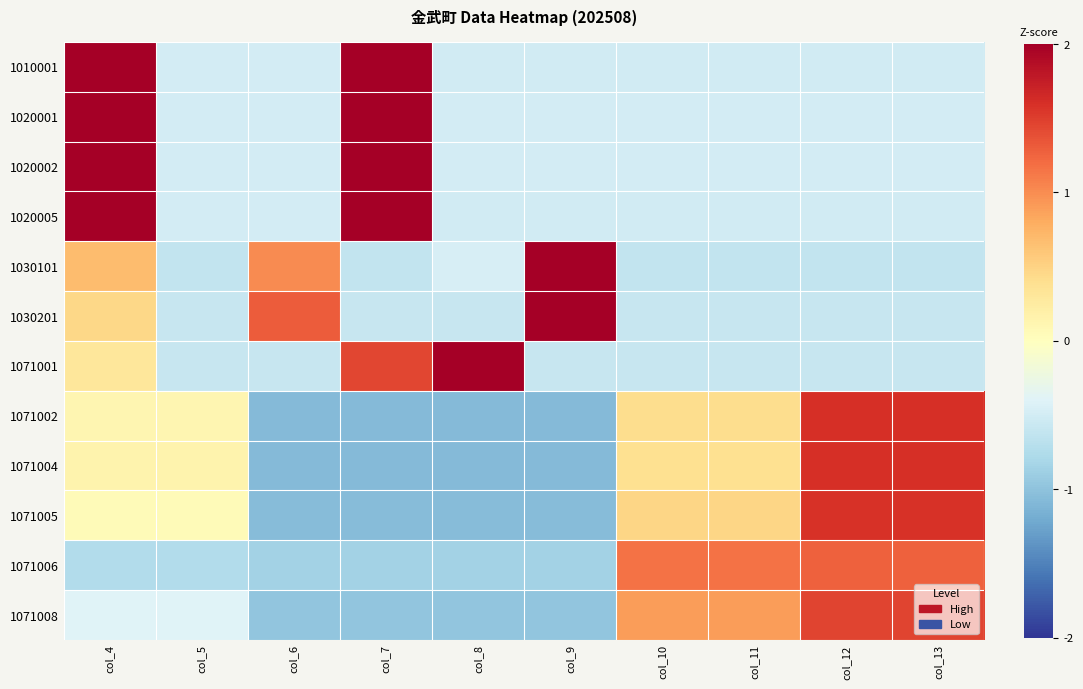

What is the spread (max minus min) of values at col_4?

2.7